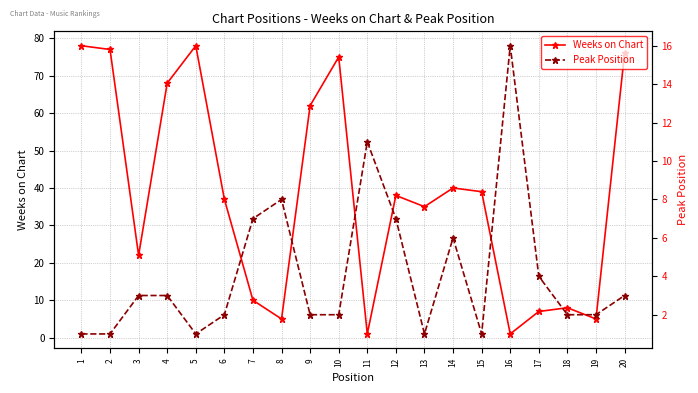

Reading left to right, extract all data points from this chart.

Weeks on Chart: 78	77	22	68	78	37	10	5	62	75	1	38	35	40	39	1	7	8	5	76
Peak Position: 1	1	3	3	1	2	7	8	2	2	11	7	1	6	1	16	4	2	2	3